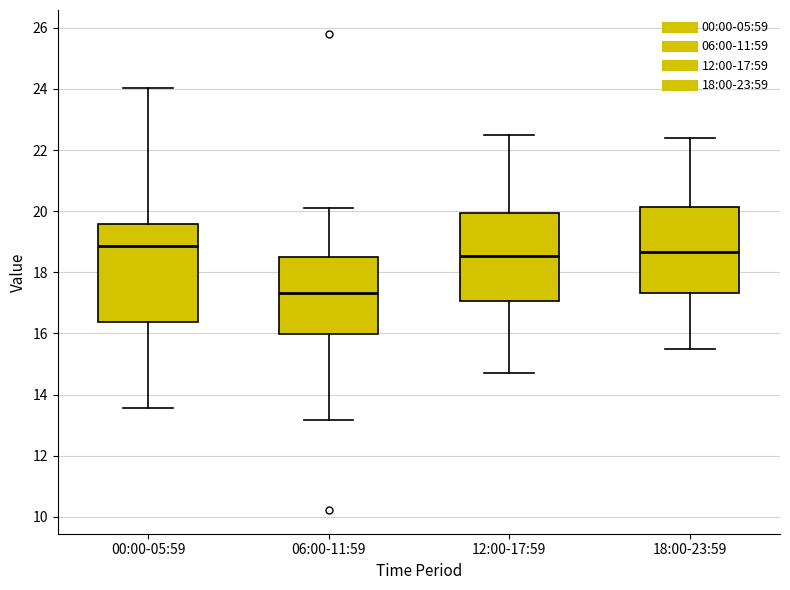

Reading left to right, read every box against the y-axis: the position of its median line, the range the box covers, and the ends of its whiskers. The values are not printed on the chart, so give them approximately, as read against the axis.

00:00-05:59: median 18.8, box 16.4 to 19.6, whiskers 13.6 to 24.0
06:00-11:59: median 17.4, box 16.0 to 18.6, whiskers 13.2 to 20.2
12:00-17:59: median 18.6, box 17.0 to 20.0, whiskers 14.8 to 22.6
18:00-23:59: median 18.6, box 17.4 to 20.2, whiskers 15.6 to 22.4